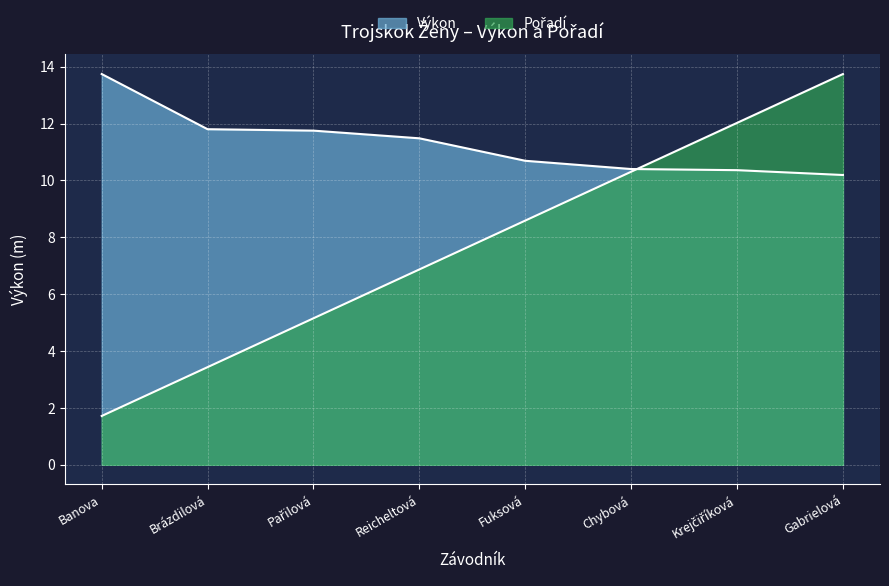

At which category is the sum across all series the highest?

Gabrielová